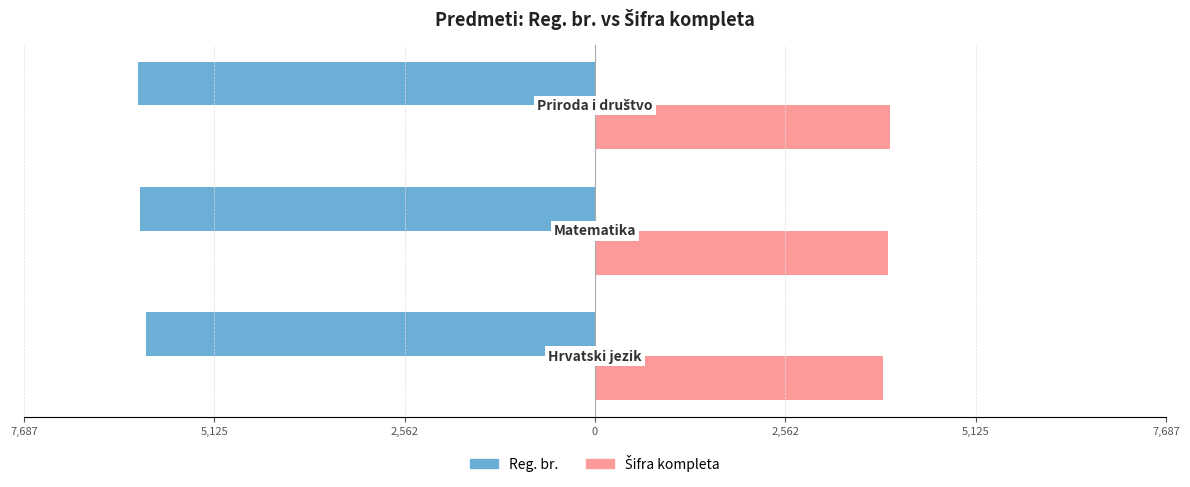

What are all the series names shown in the legend?

Reg. br., Šifra kompleta